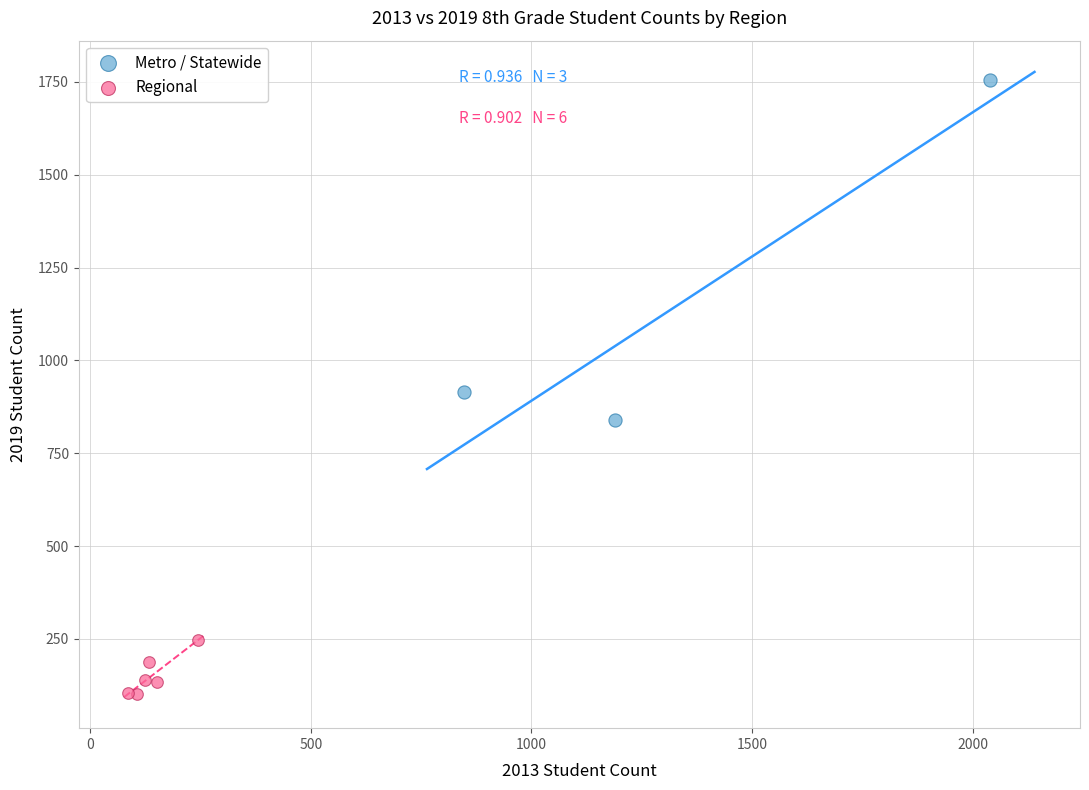

Which series has the widest spread of Y values?

Metro / Statewide